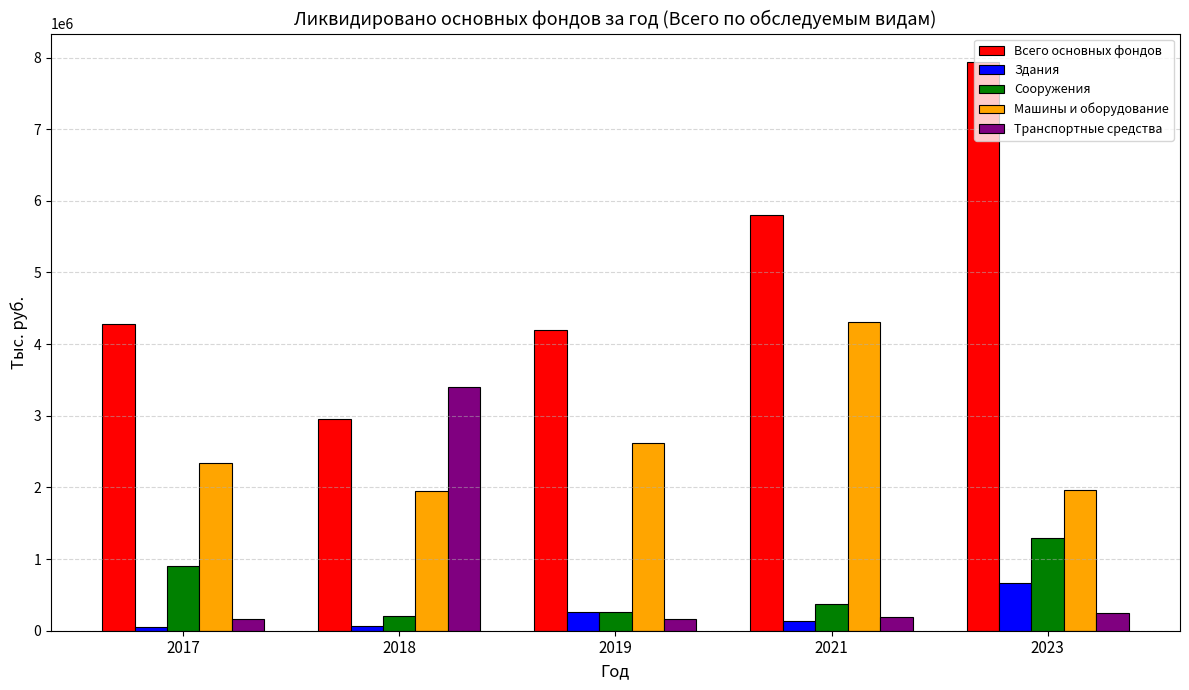

What is the difference between the maximum and second lowest values in the Транспортные средства series?

3225583